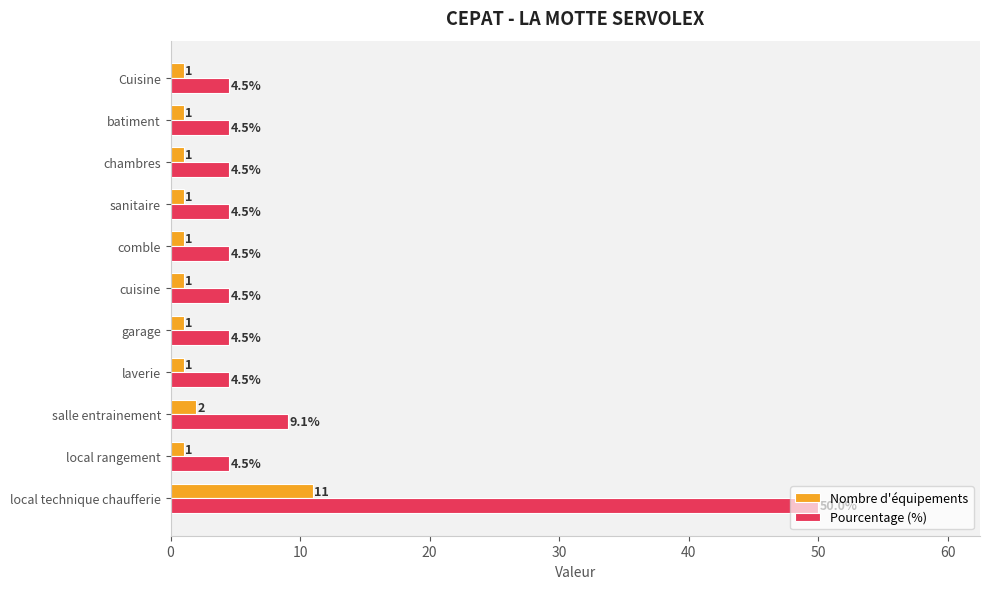

Rank the series at laverie from highest to lowest value.

Pourcentage (%), Nombre d'équipements